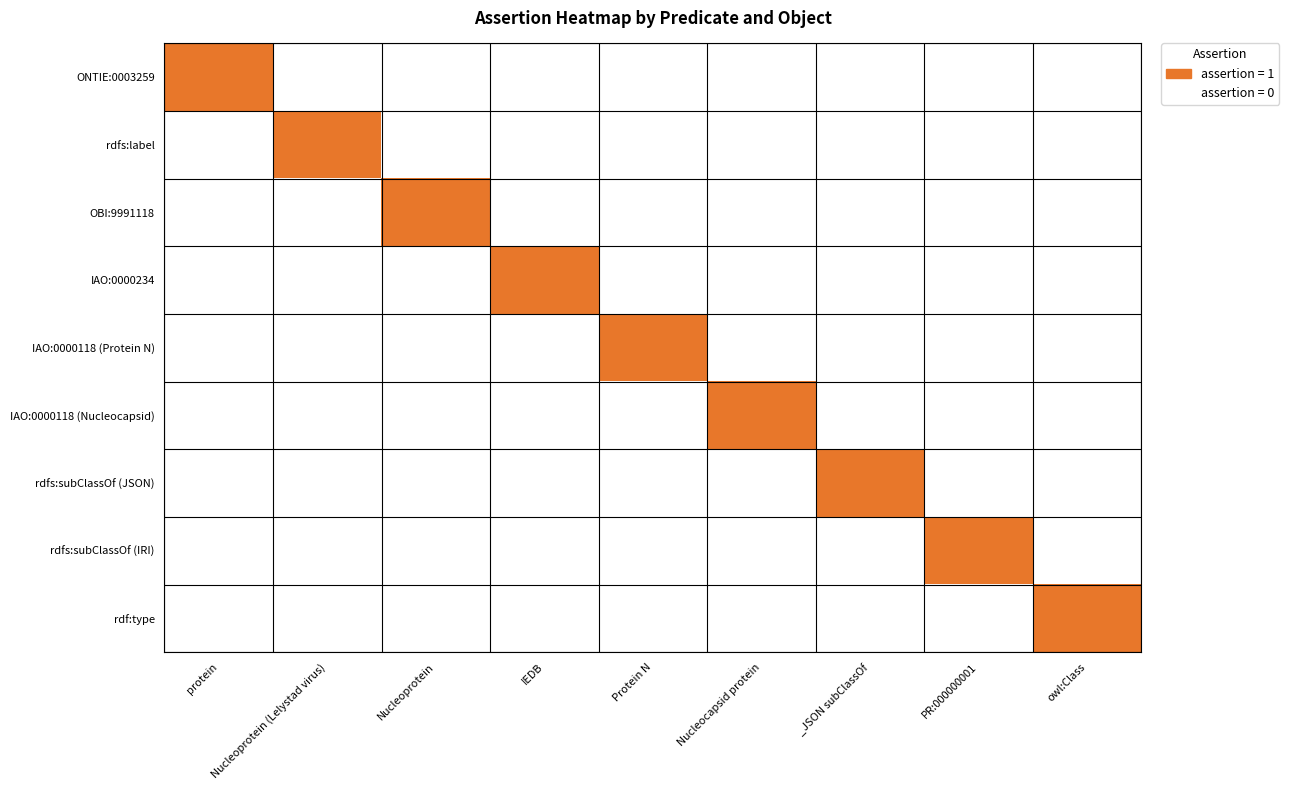

At which category does the chart reach its minimum across all series?

Nucleoprotein (Lelystad virus)